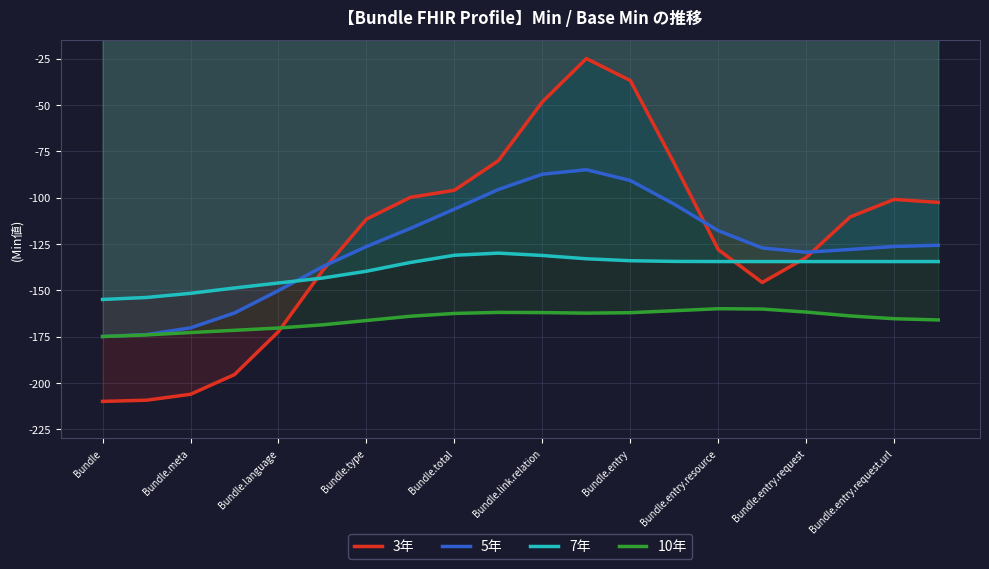

What is the difference between the maximum and minimum values in the 7年 series?

25.0